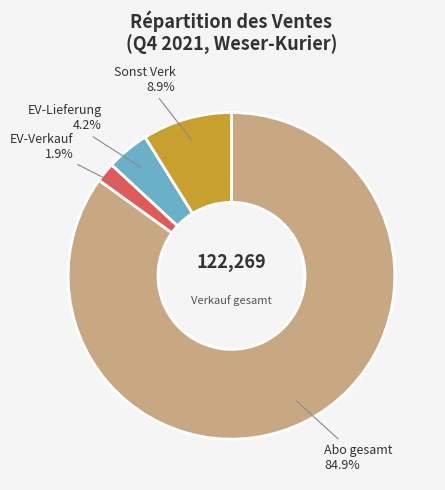

Is there any slice that represents more than half of the pie?

Yes